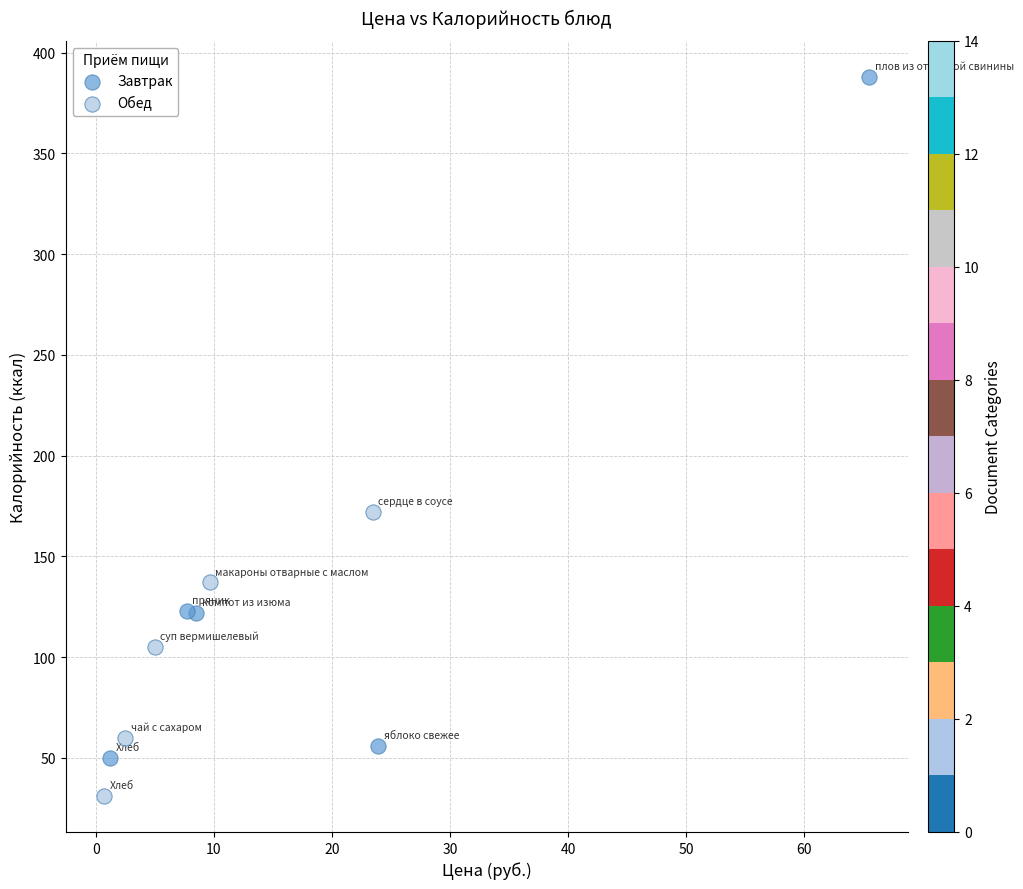

What are all the series names shown in the legend?

Завтрак, Обед